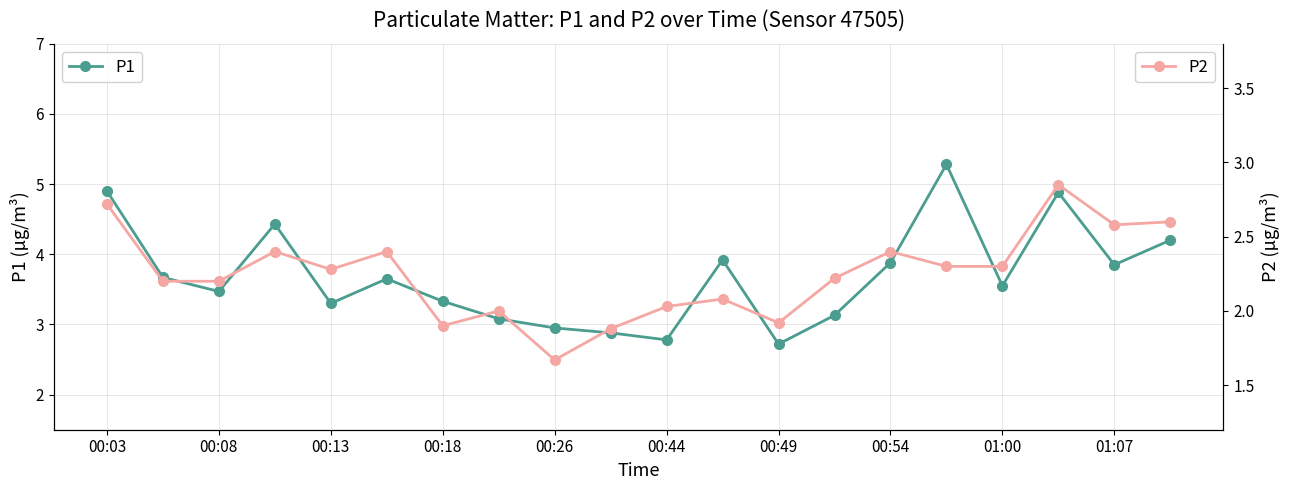

Does the chart have visible grid lines?

Yes